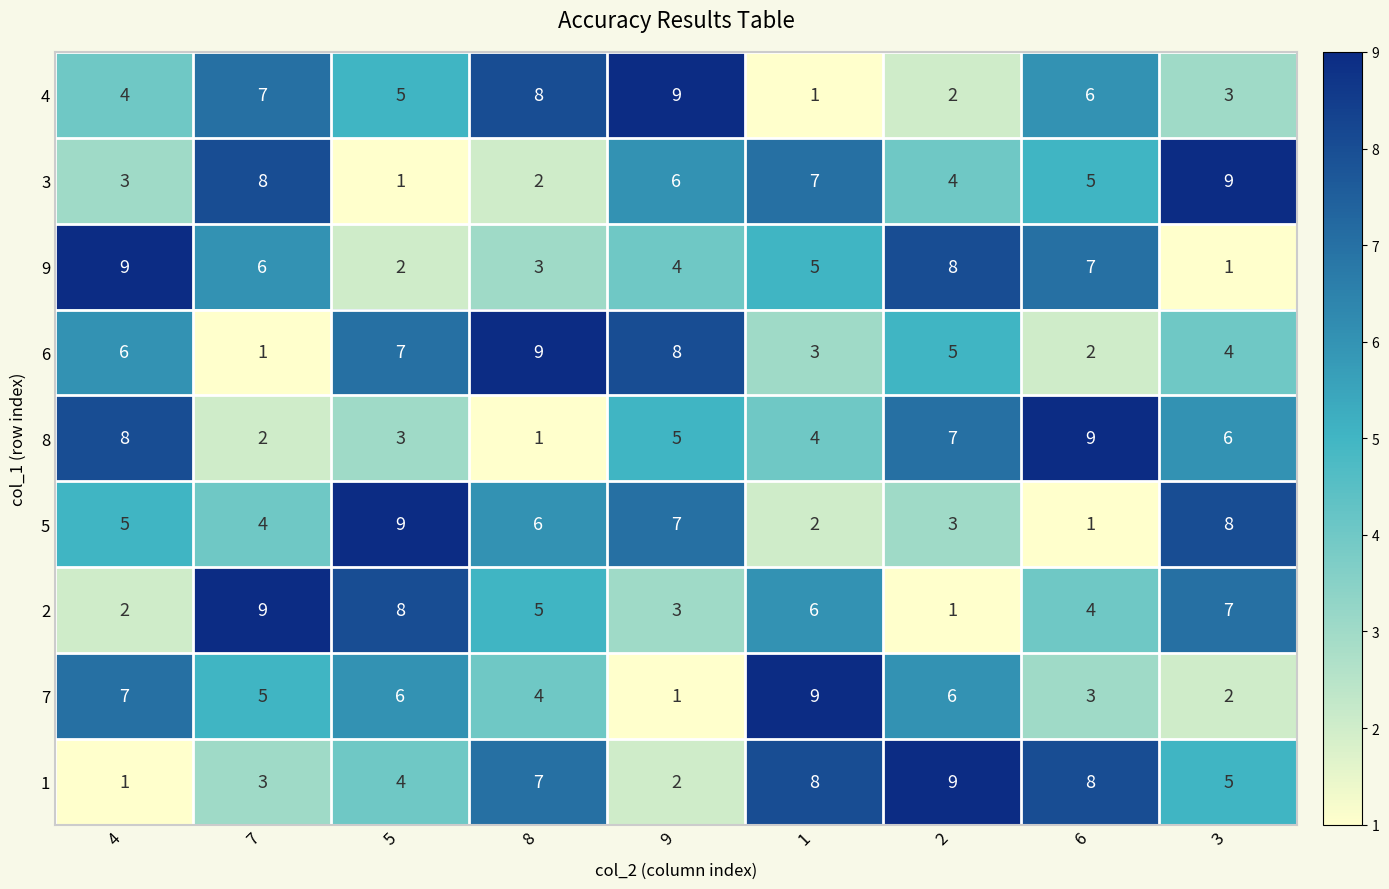

At which label is 4 closest to 5?

5